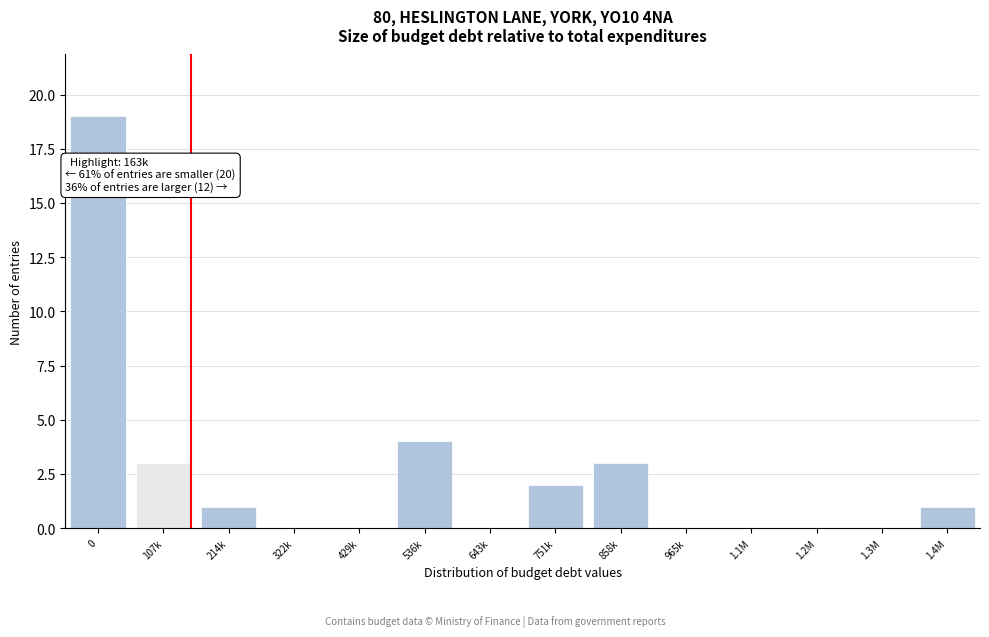

Reading left to right, list all the values displayed in this chart.

0=19	107k=3	214k=1	322k=0	429k=0	536k=4	643k=0	751k=2	858k=3	965k=0	1.1M=0	1.2M=0	1.3M=0	1.4M=1